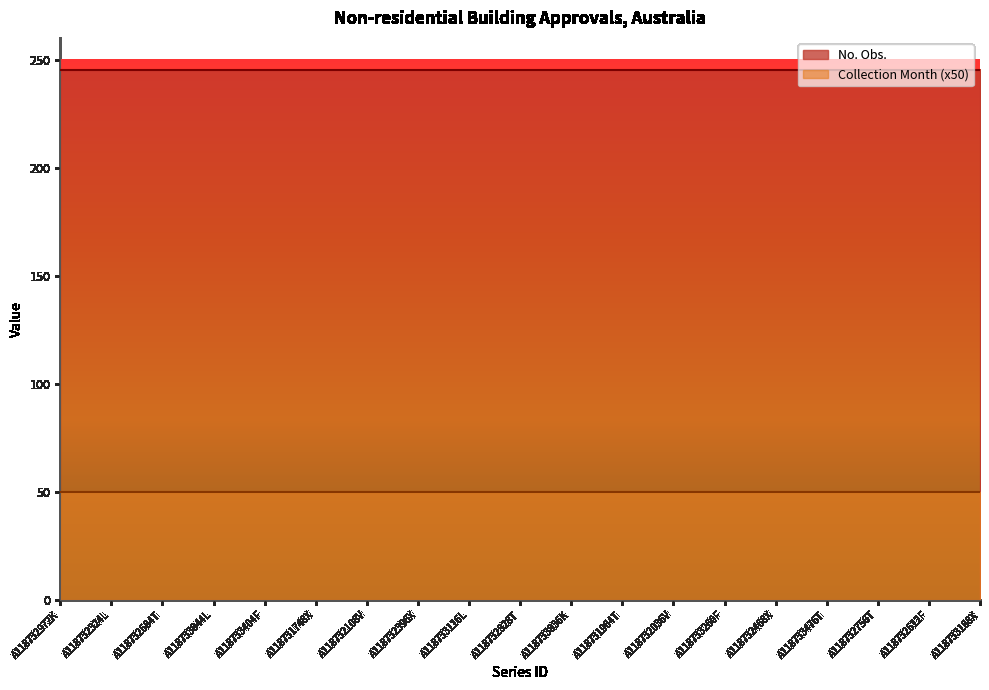

True or false: Collection Month has more than 2 points higher than both neighbors.

False